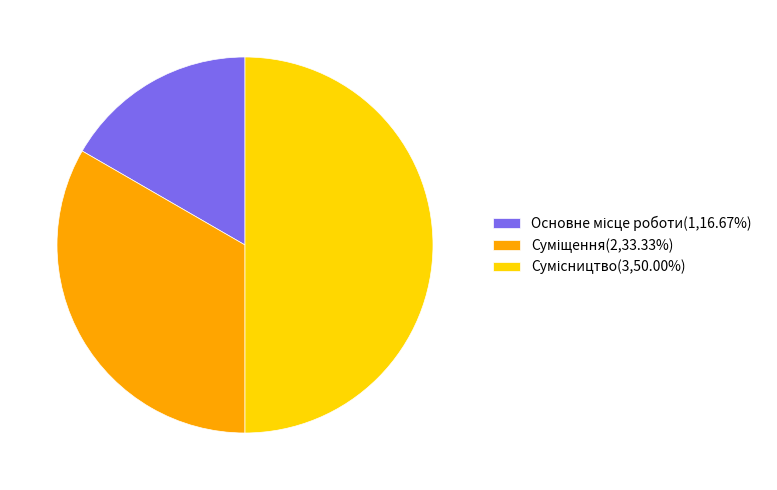

True or false: Основне місце роботи accounts for 17% of the total.

True